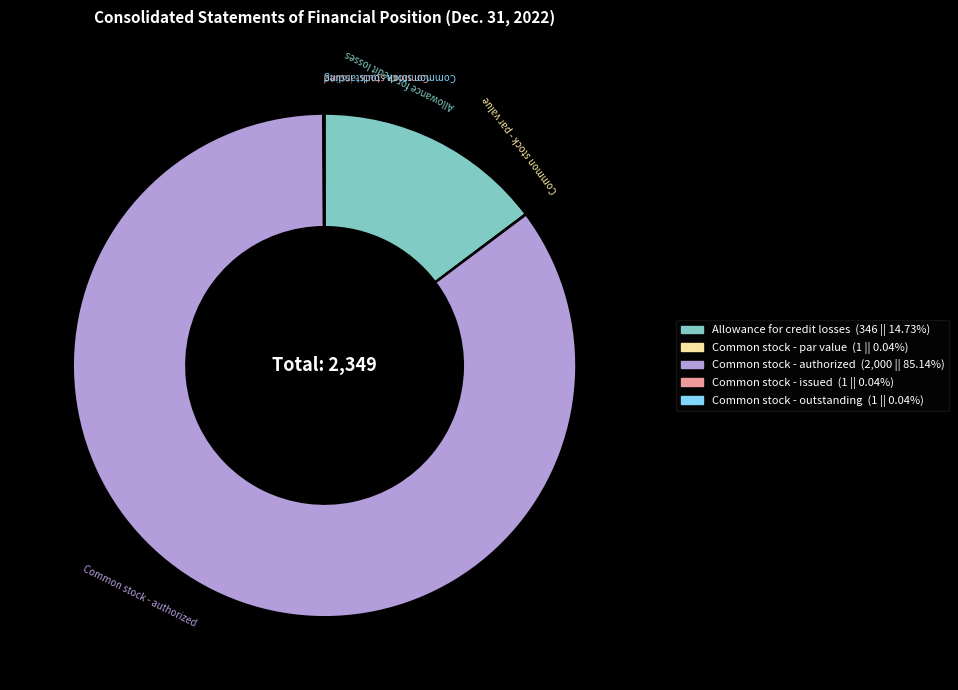

Which slice represents more than half of the pie?

Common stock - authorized